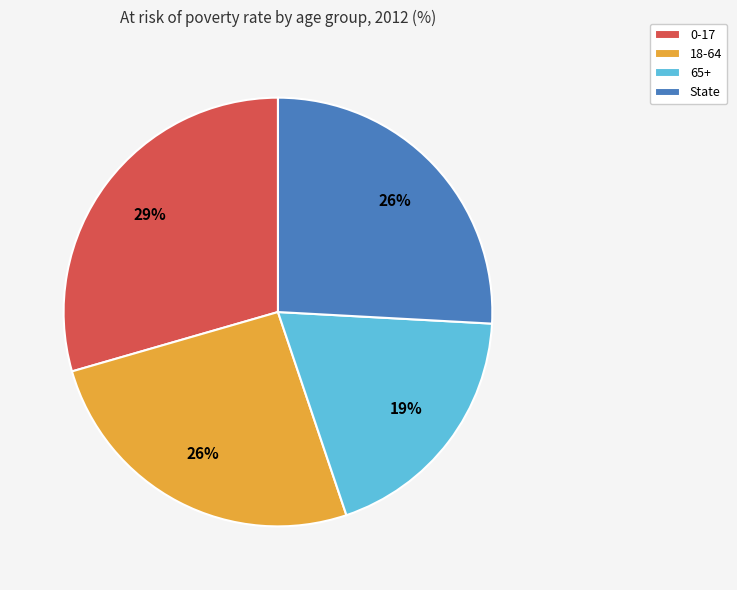

The 0-17 slice represents 43% of the pie. True or false?

False